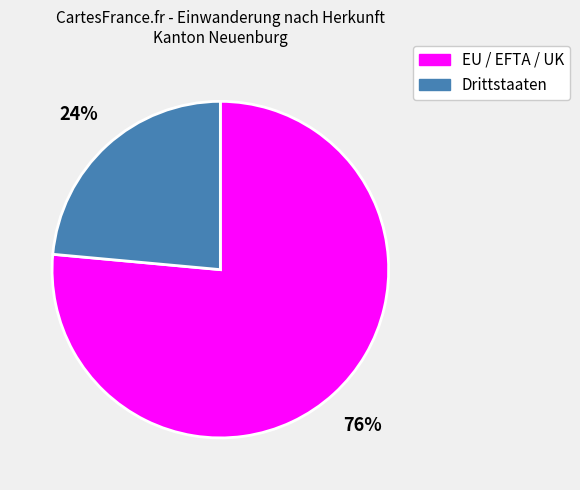

True or false: Drittstaaten accounts for 24% of the total.

True